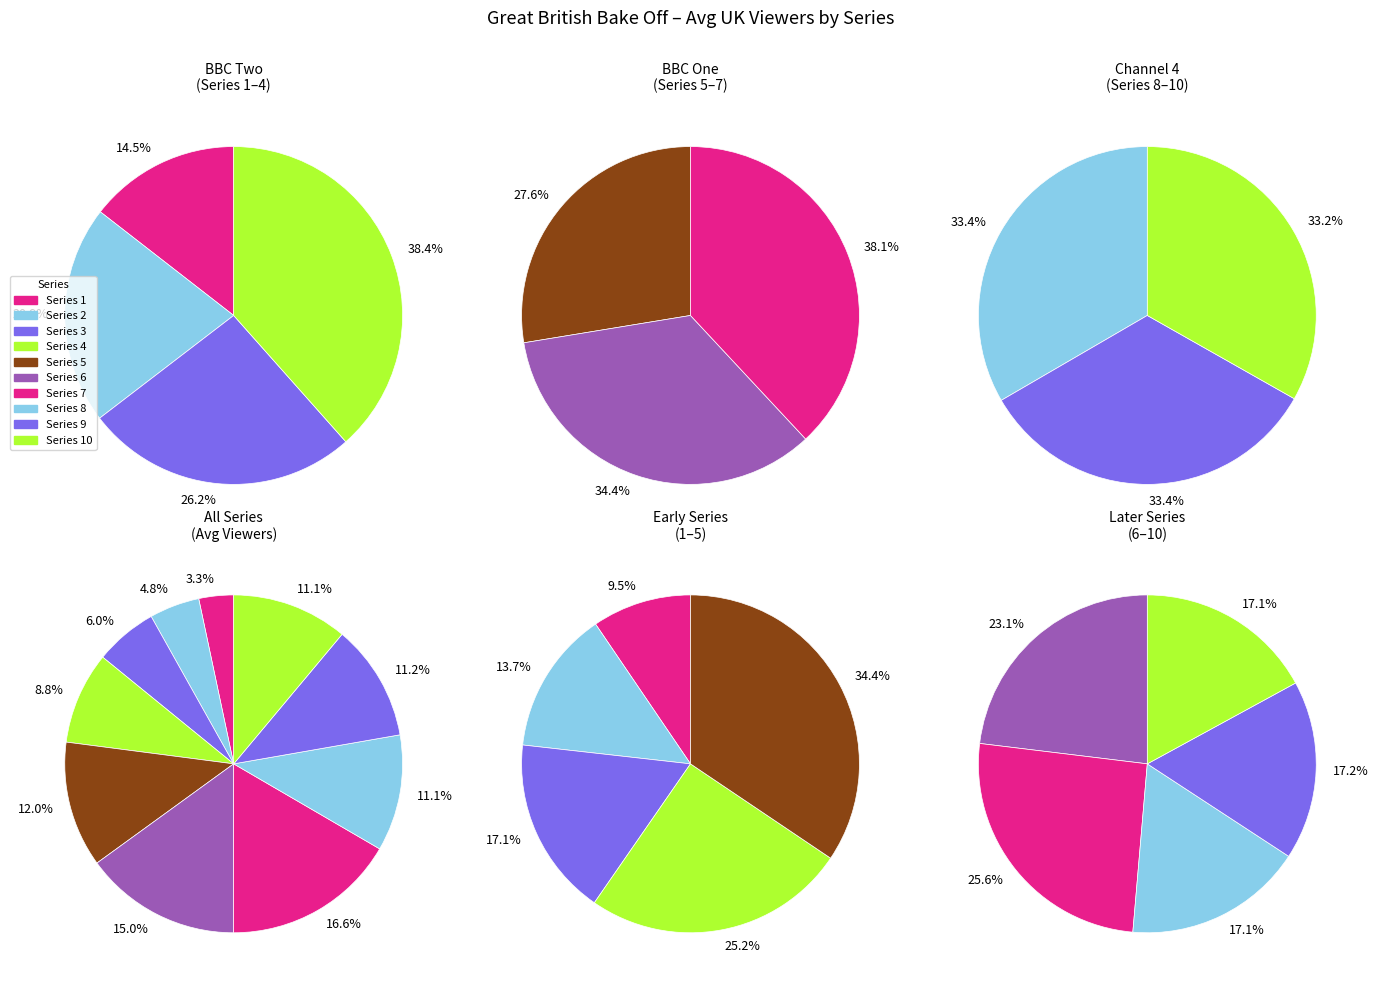

Count the number of slices in the pie.

10